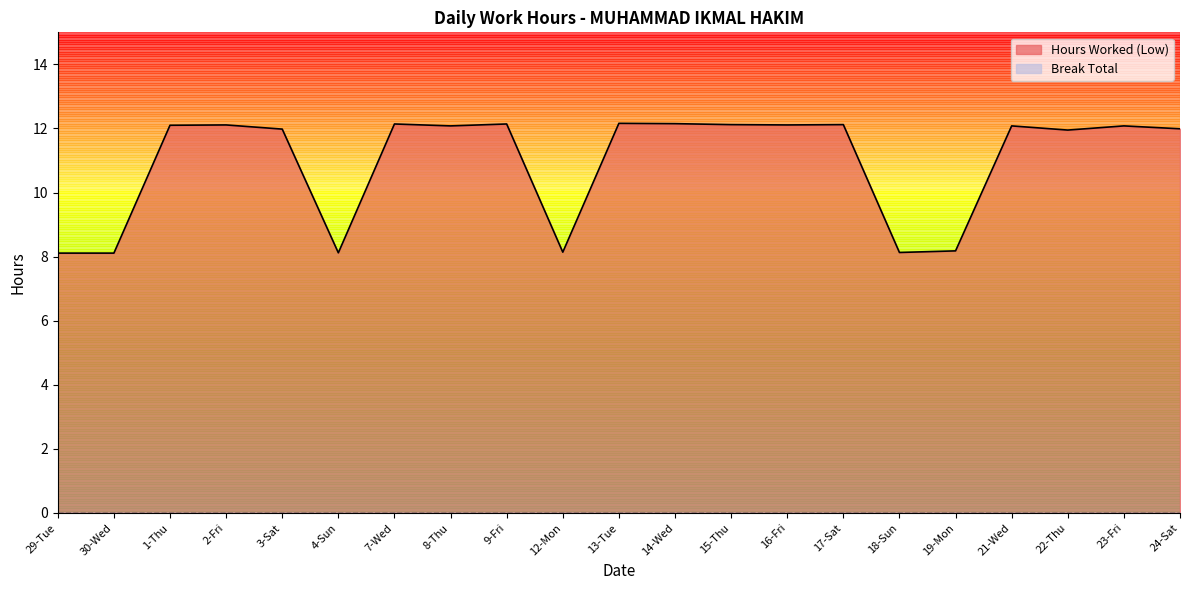

Is it true that the value at 30-Wed is 5.2?

False